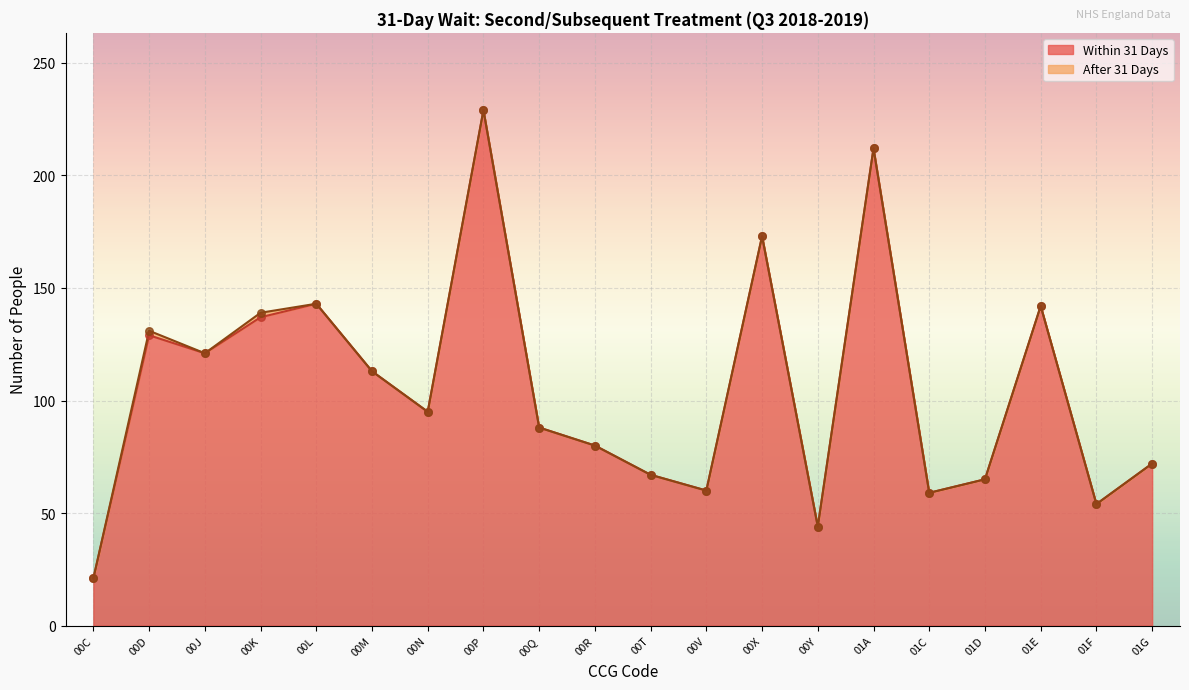

What is the change in value from 00J to 00X?

+52